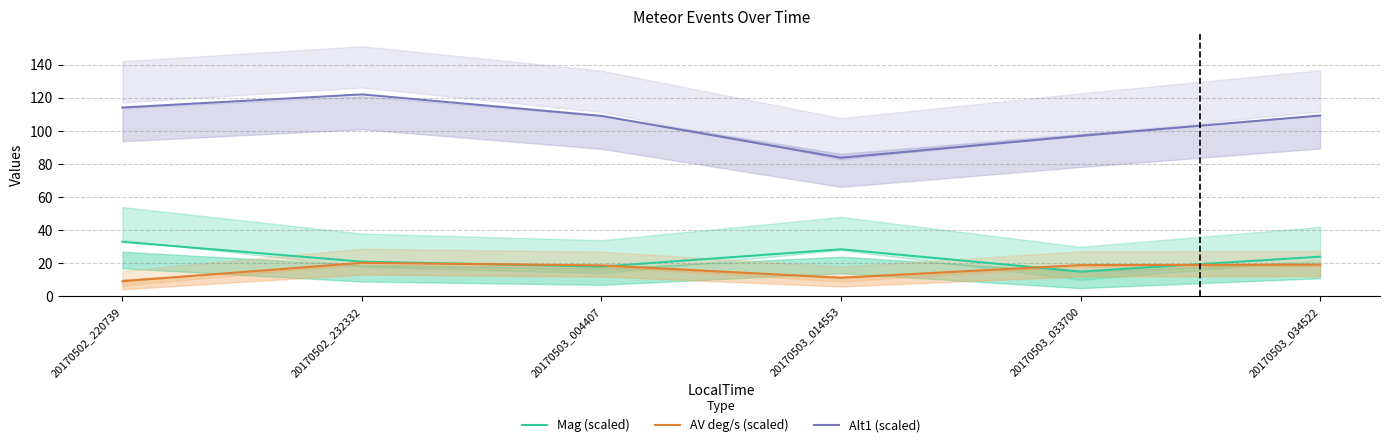

What is the difference between the highest and lowest values at 20170502_232332?

101.8